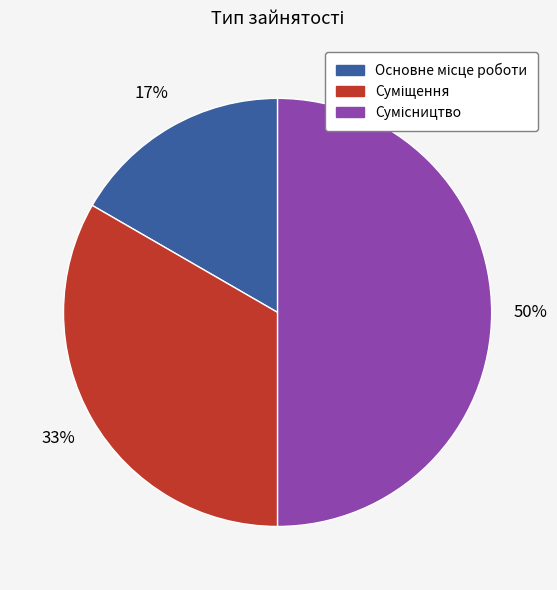

To the nearest percent, what is the average slice percentage?

33%